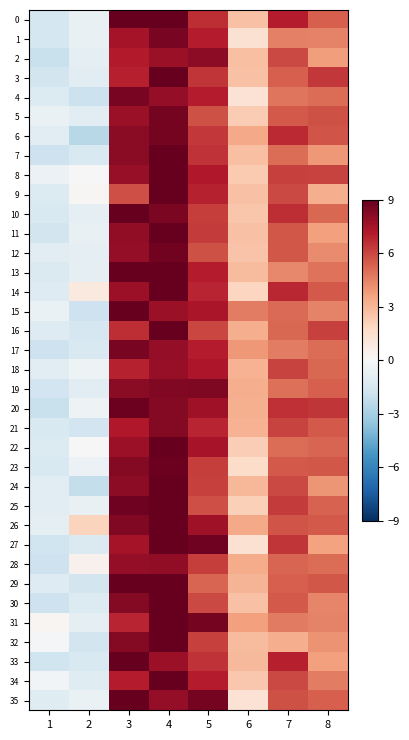

Which series has the largest total across all categories?

26